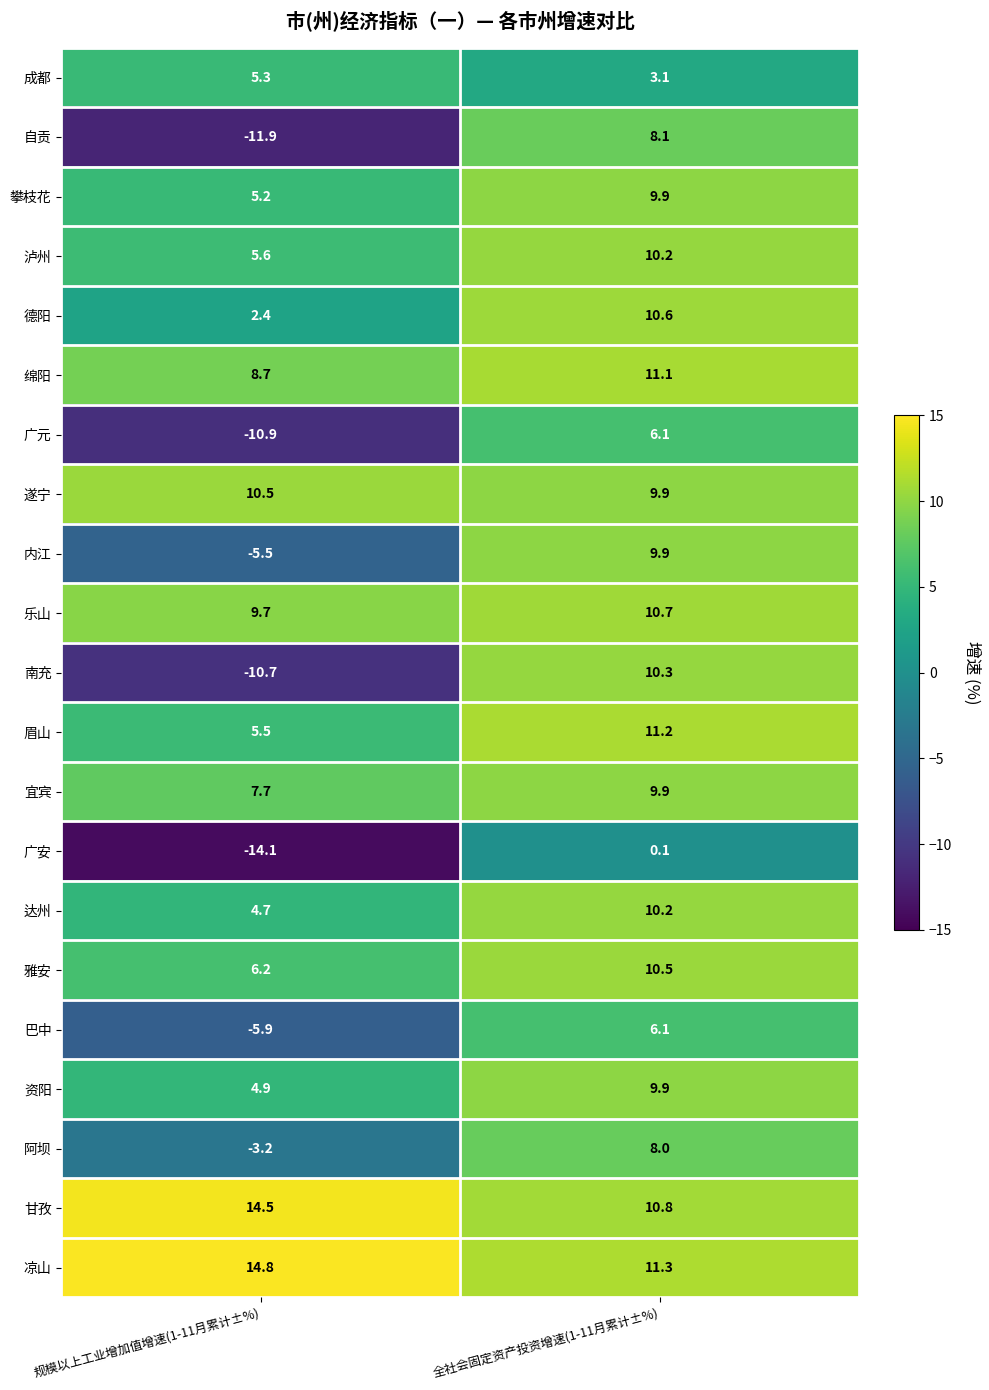

True or false: 自贡 has a value of -11.9 at 规模以上工业增加值增速(1-11月累计±%).

True